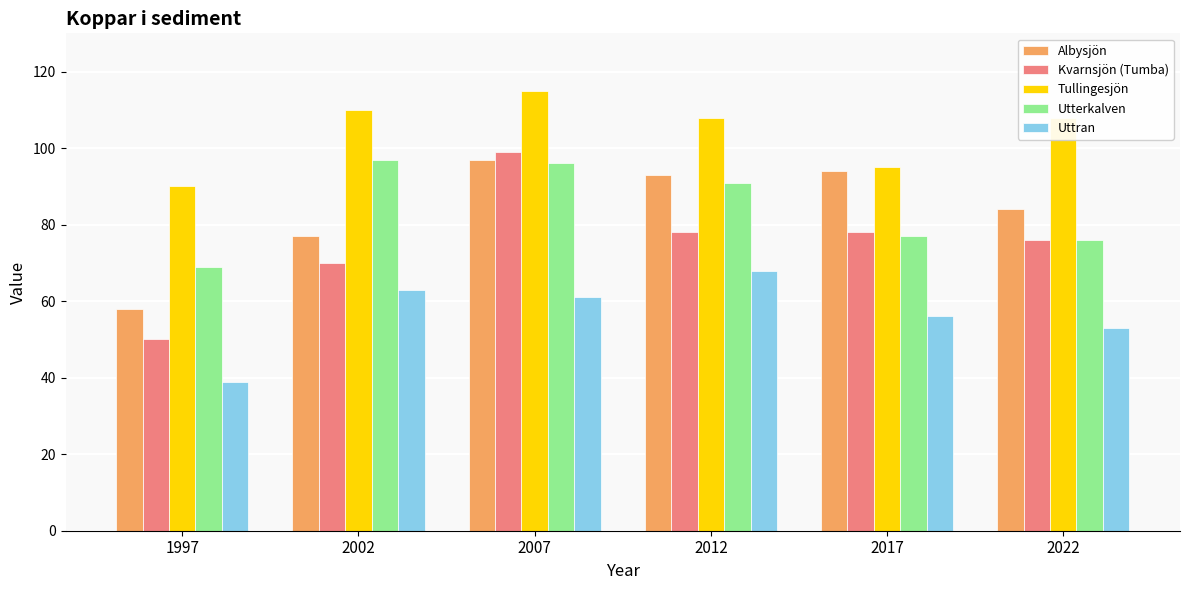

What is the highest value of the Uttran series?

68